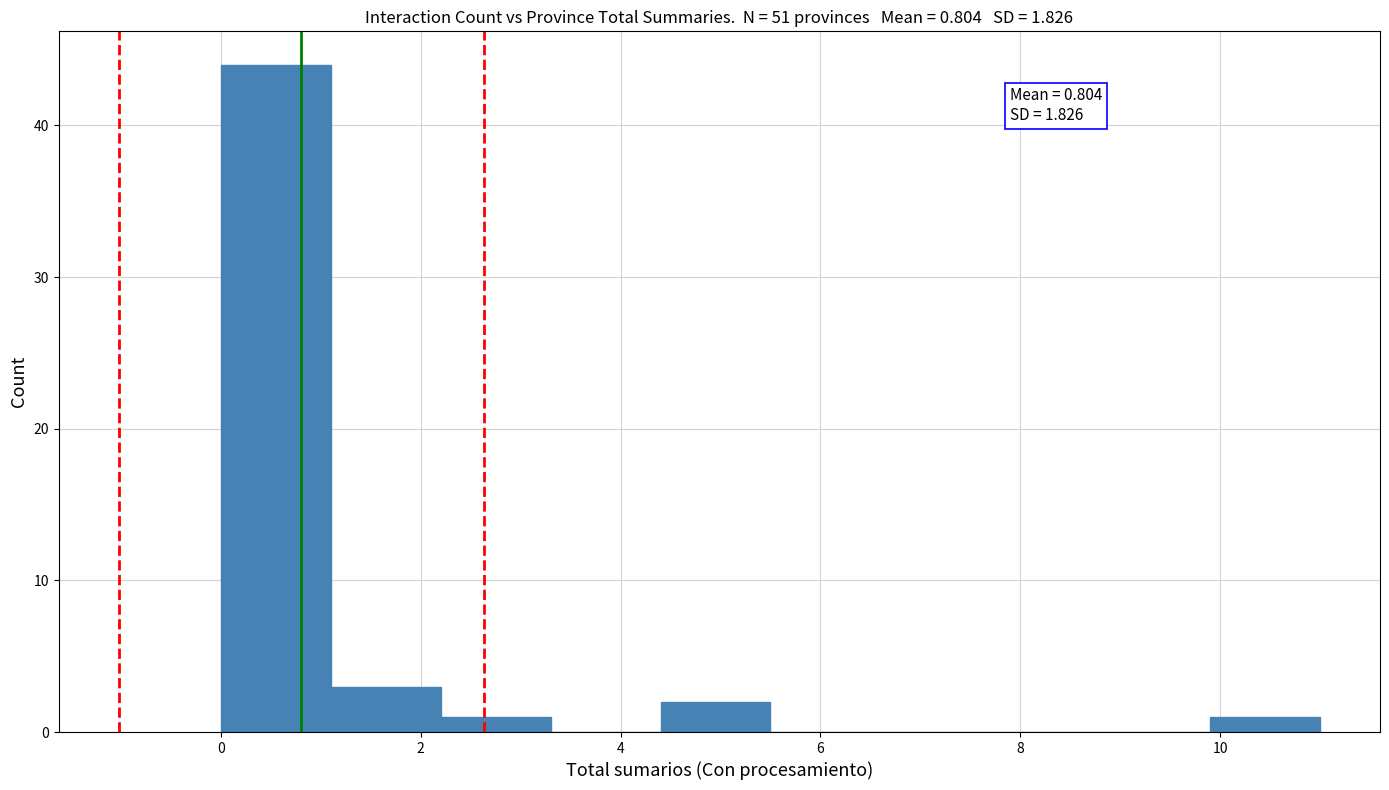

Over which range of the x-axis is the bar tallest?

0.0 to 1.1